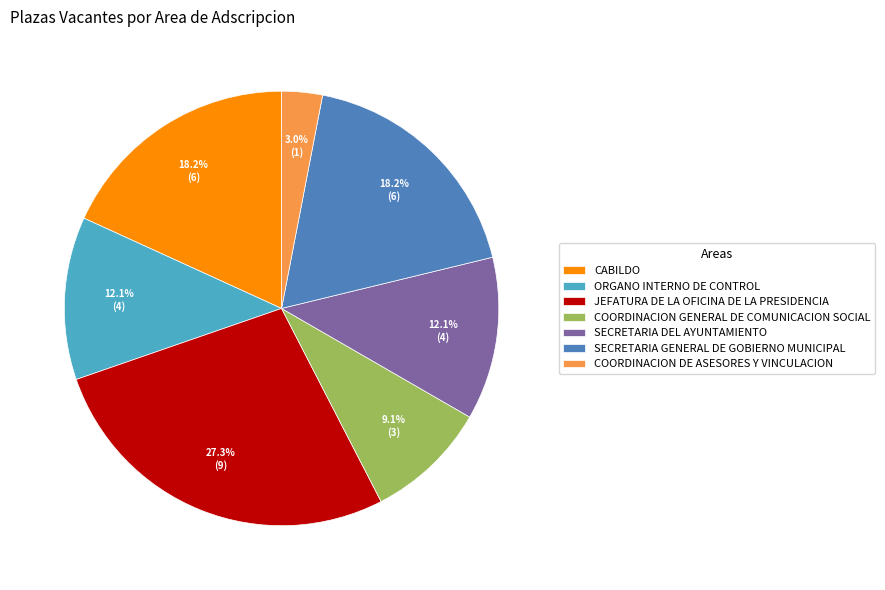

How many segments does this pie chart have?

7